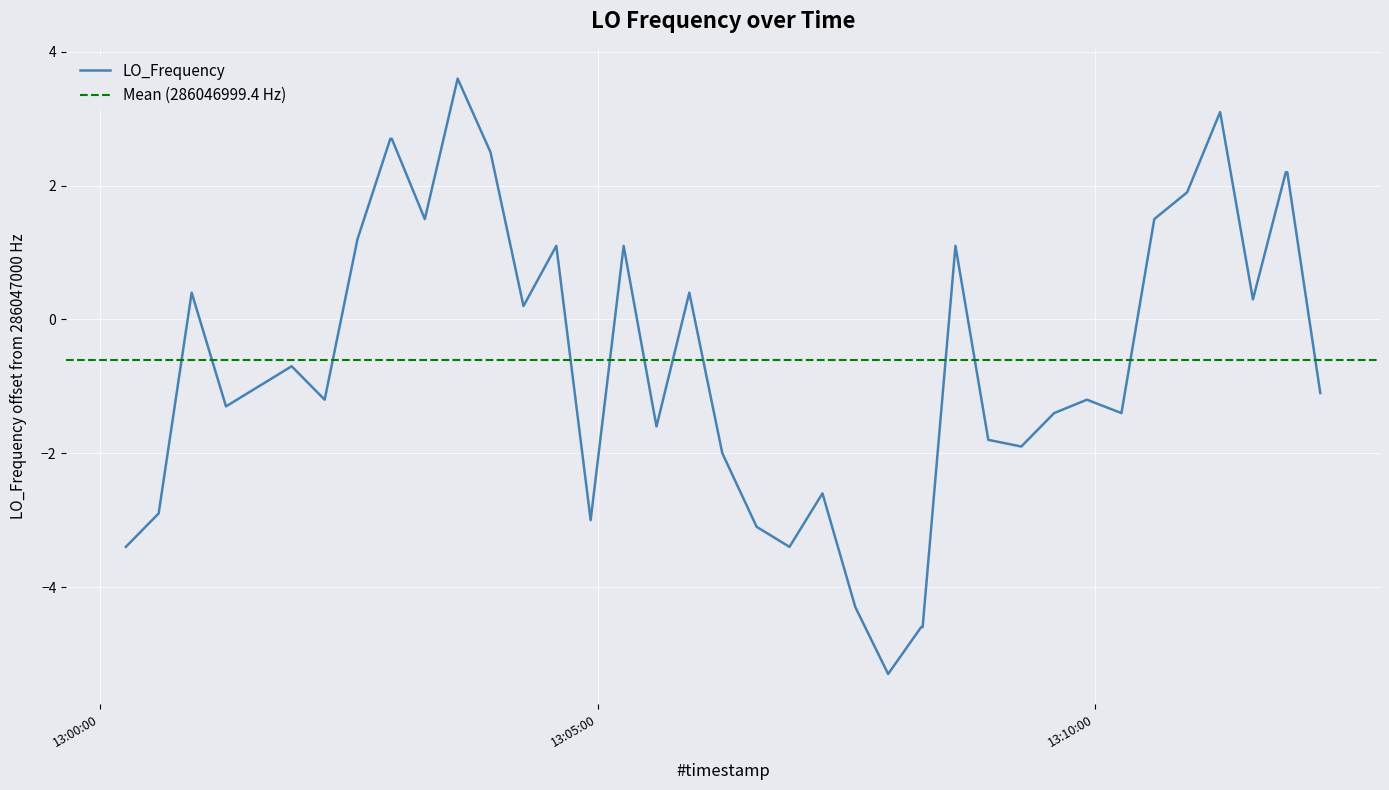

What is the maximum value for LO_Frequency?

3.6